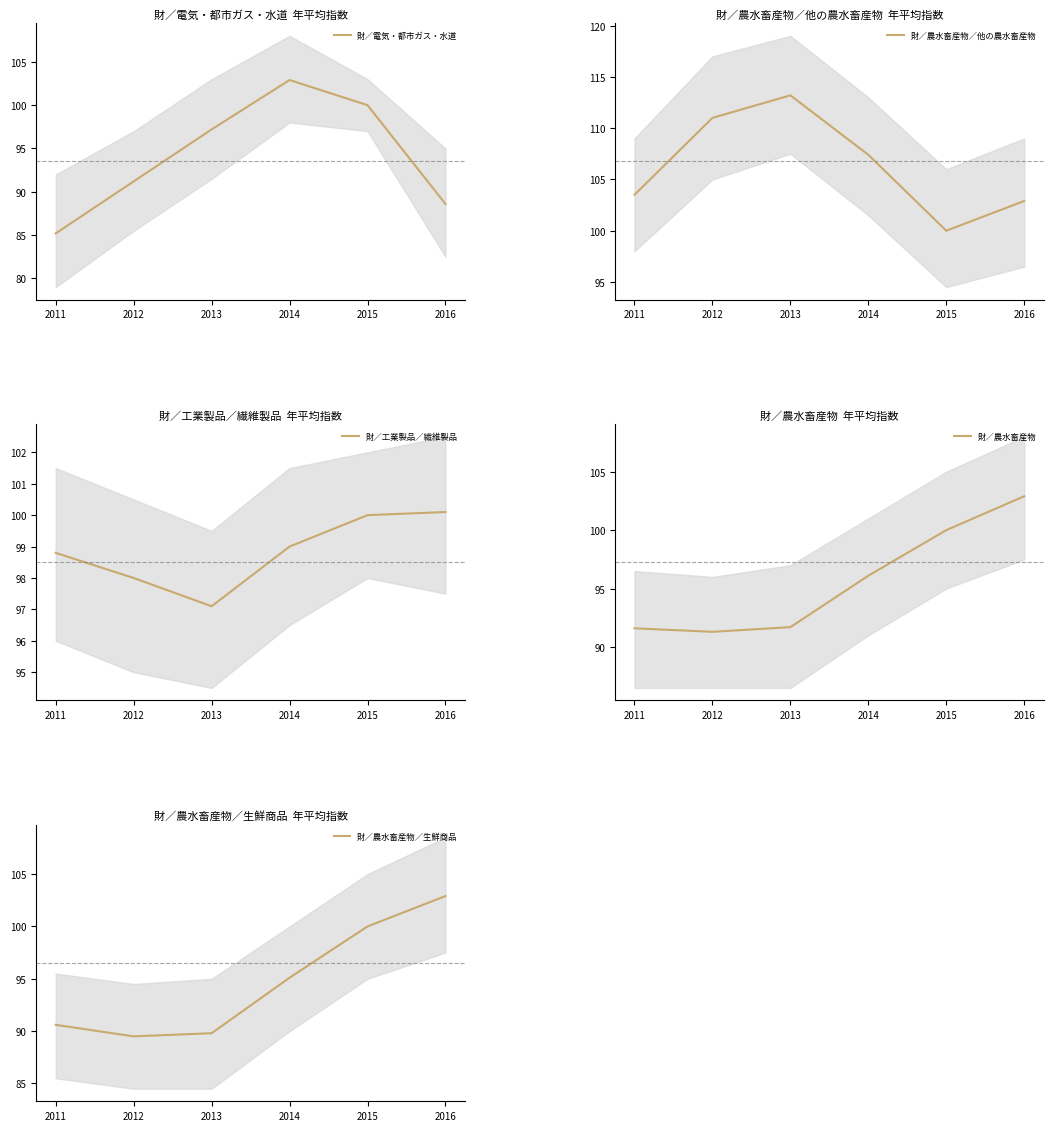

What is the difference between the highest and lowest values at 2014?

12.3